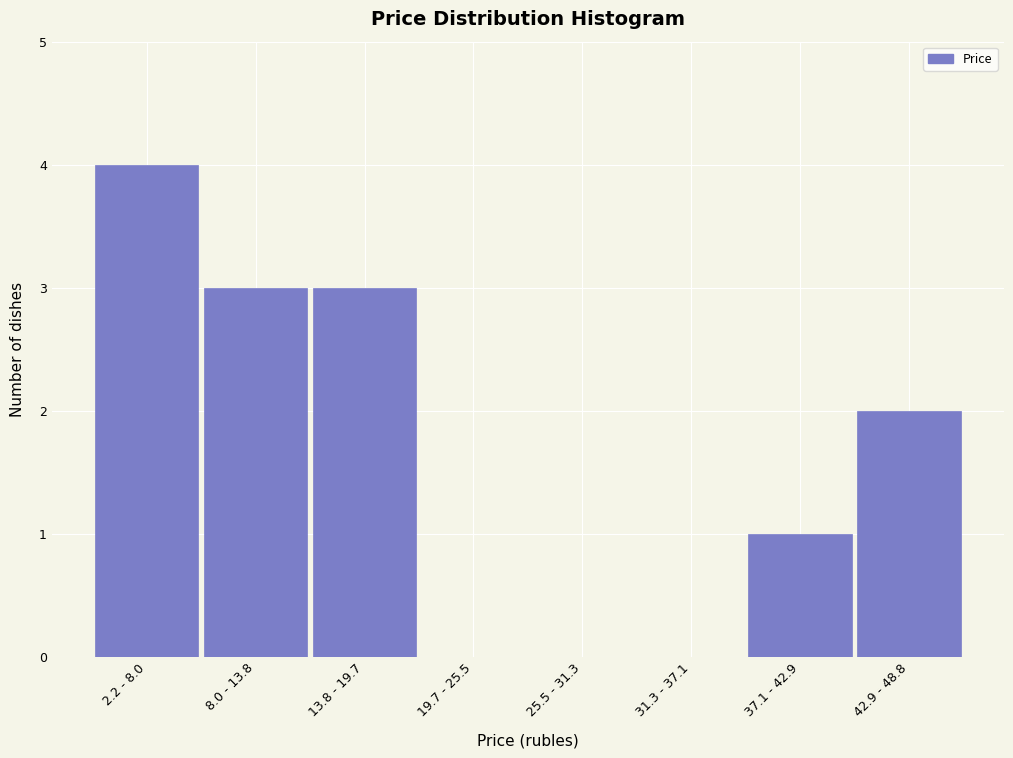

Reading left to right, list all the values displayed in this chart.

2.2 - 8.0=4	8.0 - 13.8=3	13.8 - 19.7=3	19.7 - 25.5=0	25.5 - 31.3=0	31.3 - 37.1=0	37.1 - 42.9=1	42.9 - 48.8=2